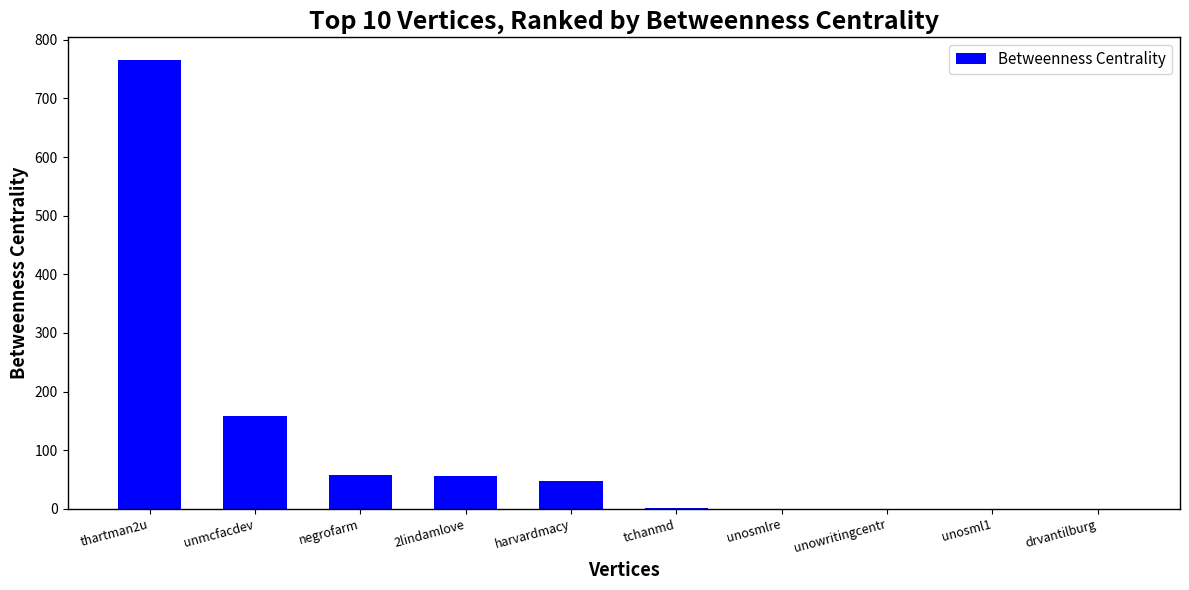

Is it true that the value at drvantilburg is 0?

True